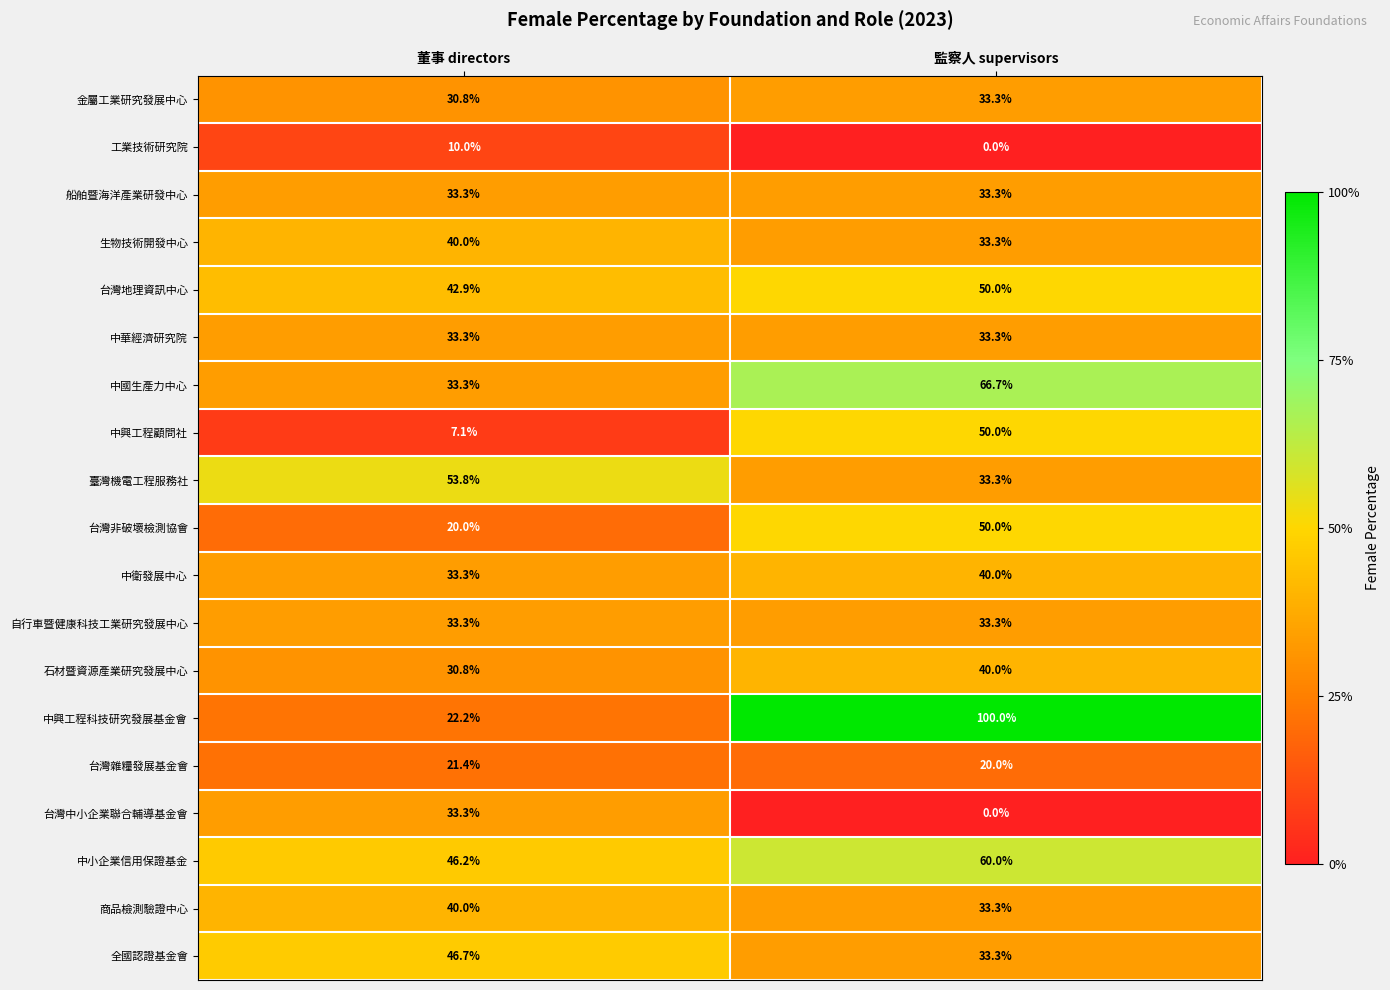

Count the number of categories in the chart.

2